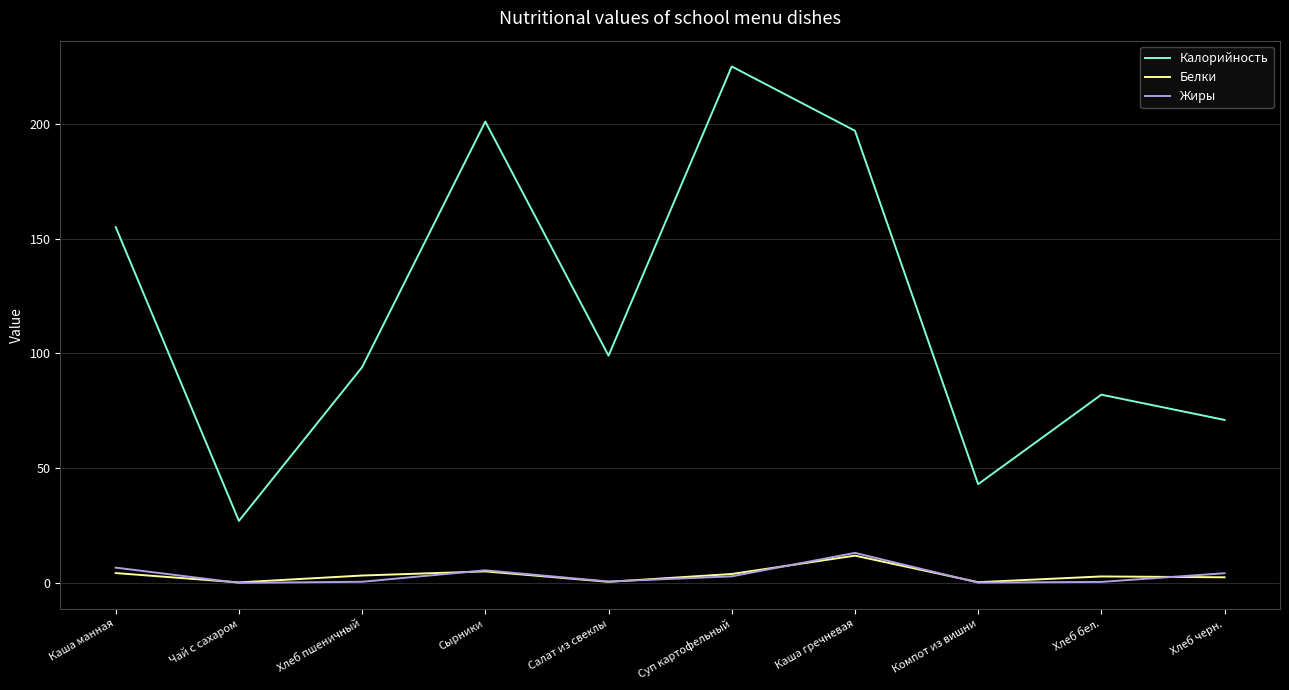

What value does the Жиры series have at Каша гречневая?

13.1